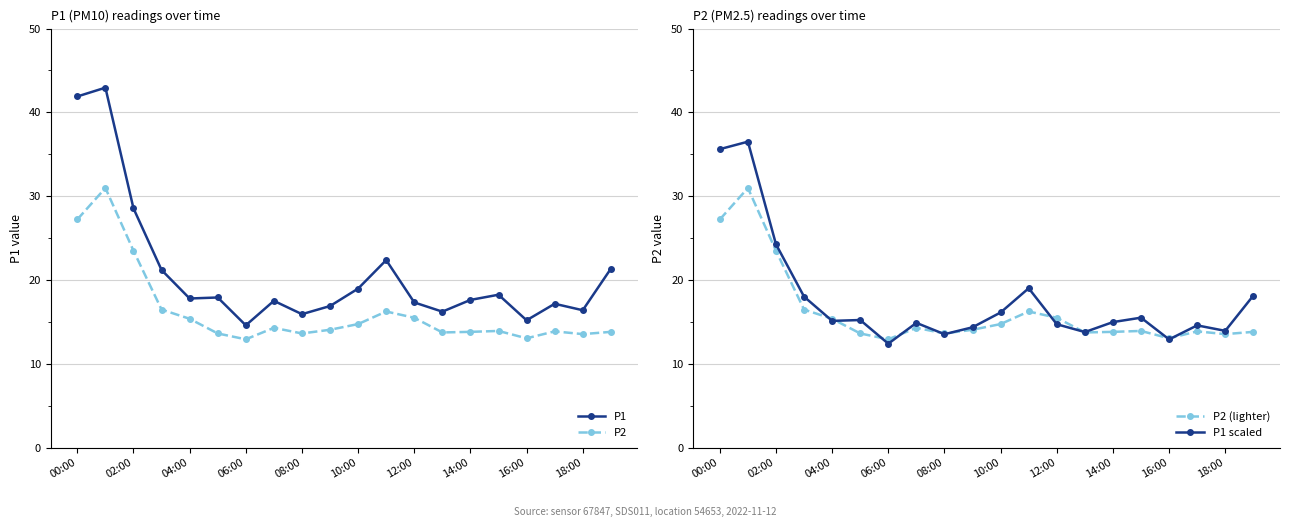

At how many categories does at least one series exceed 16?

17